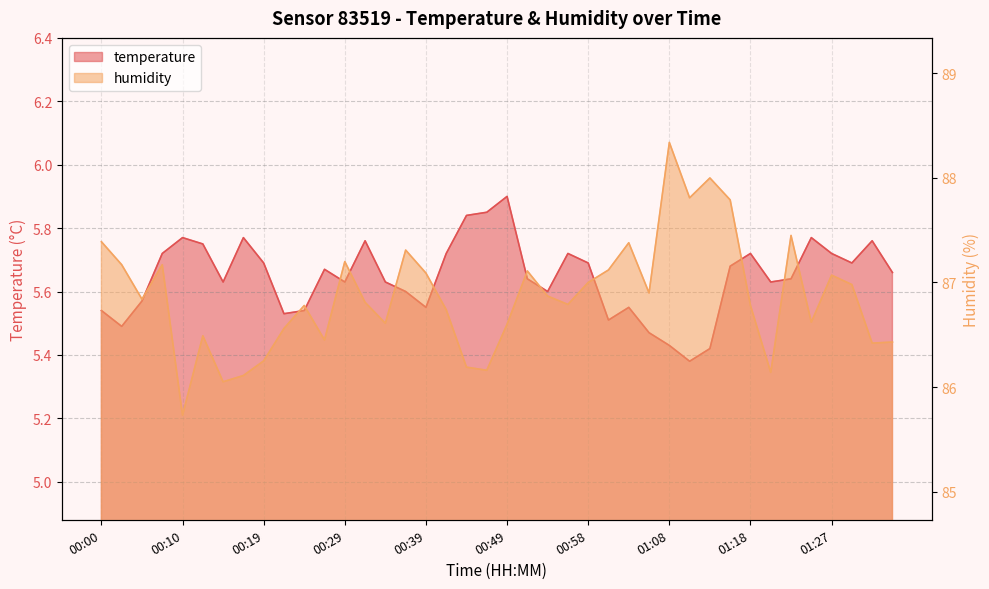

Rank the series by their maximum value, from highest to lowest.

humidity, temperature